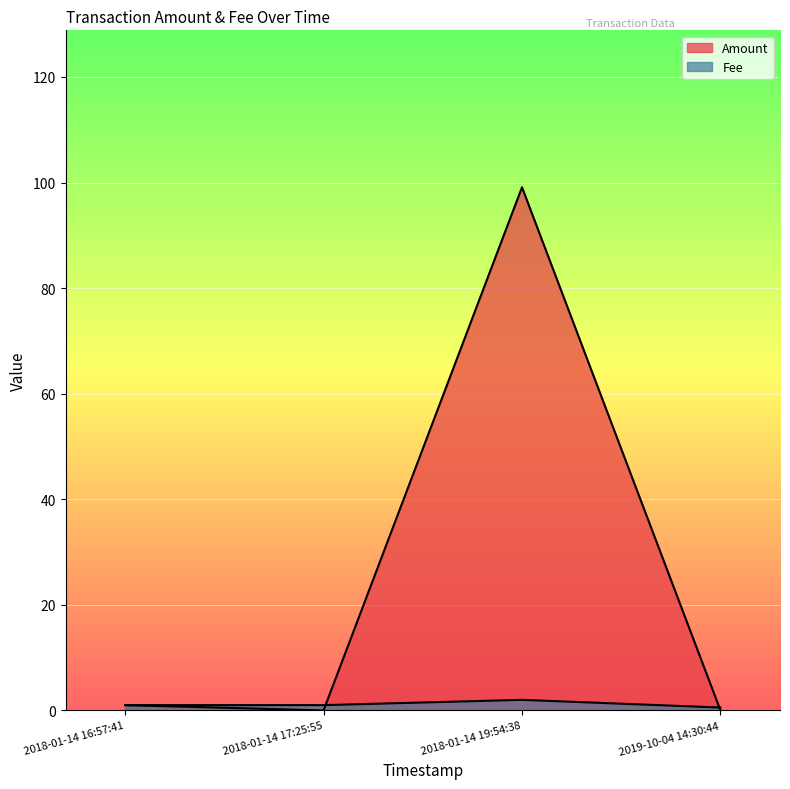

Where does the Fee series first go above 1?

2018-01-14 19:54:38